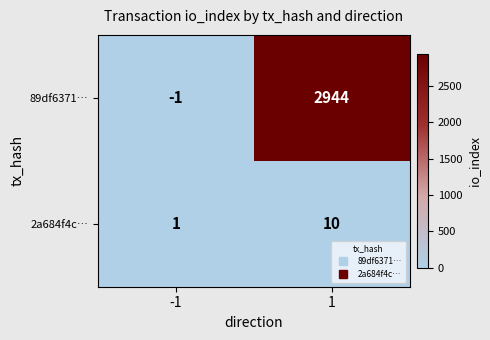

Reading left to right, transcribe all the data shown in this chart.

89df6371…: -1	2944
2a684f4c…: 1	10